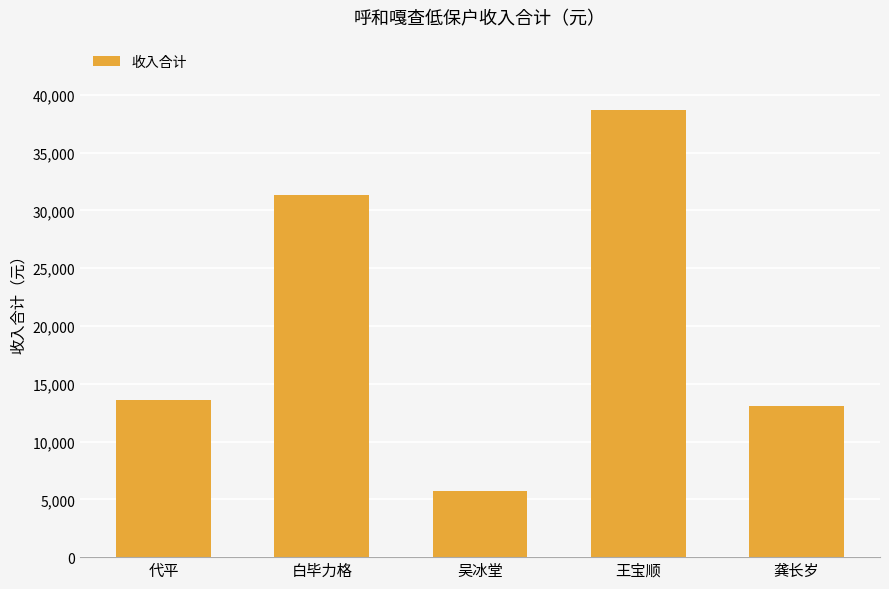

What is the average value?

20485.8